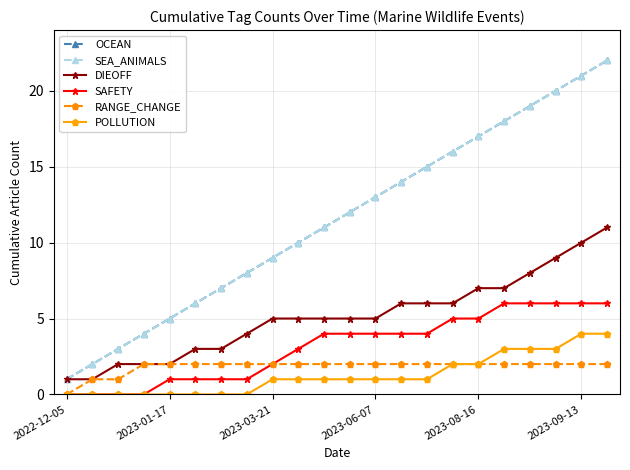

Is this an area chart (filled region under the line)?

No